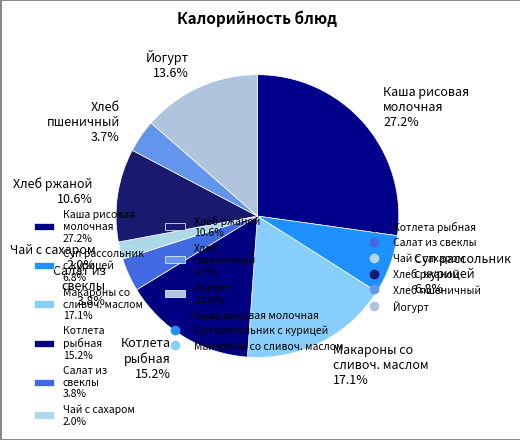

Is Каша рисовая молочная 27.2% the majority of the pie?

No